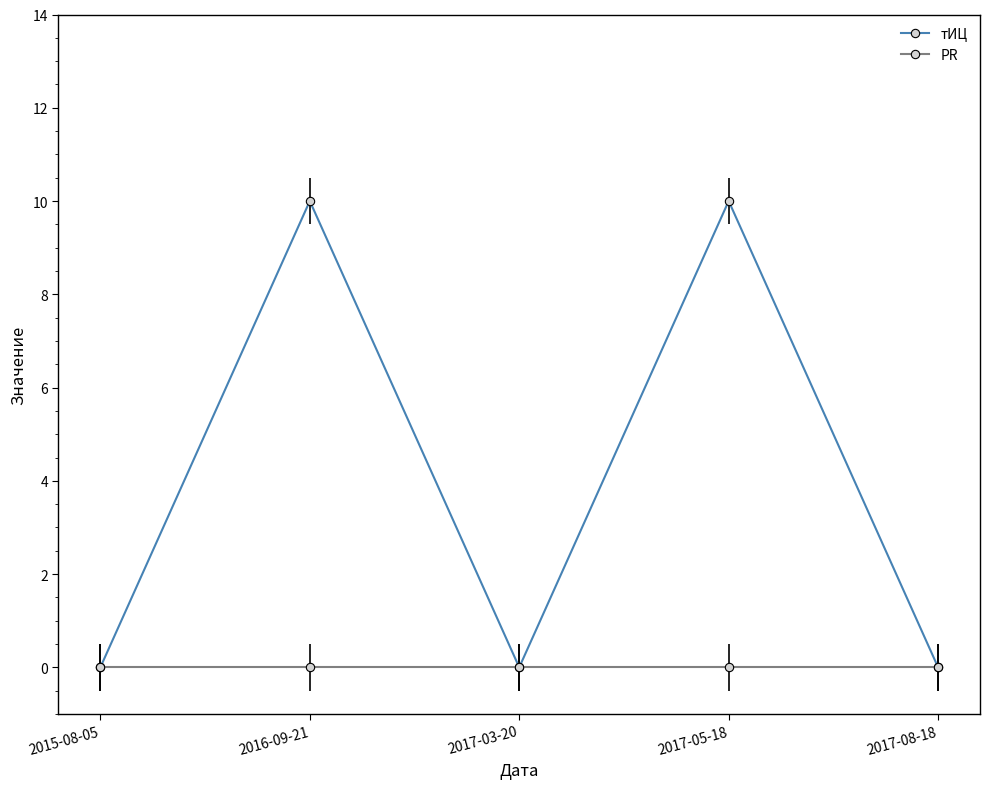

Which series has the widest spread of values?

тИЦ